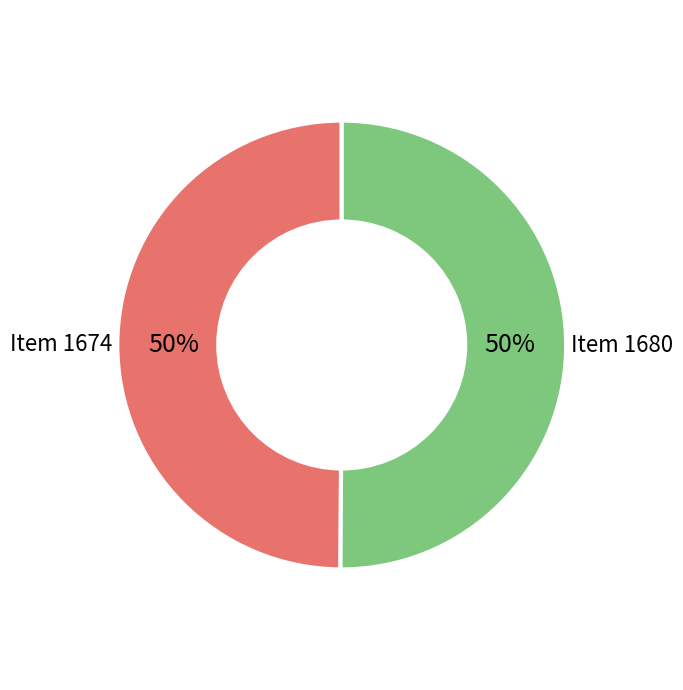

What is the ratio of the value at Item 1680 to the value at Item 1674?

1.0